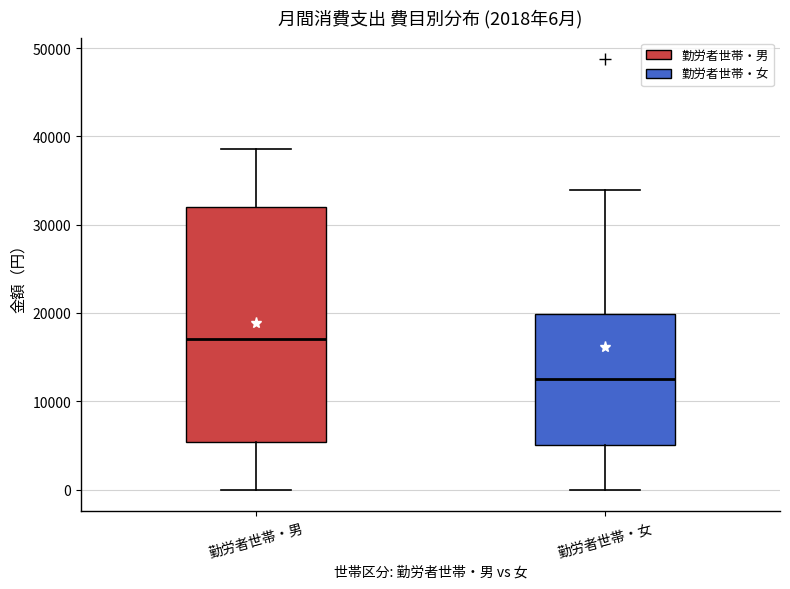

Which box has the lowest median line?

勤労者世帯・女